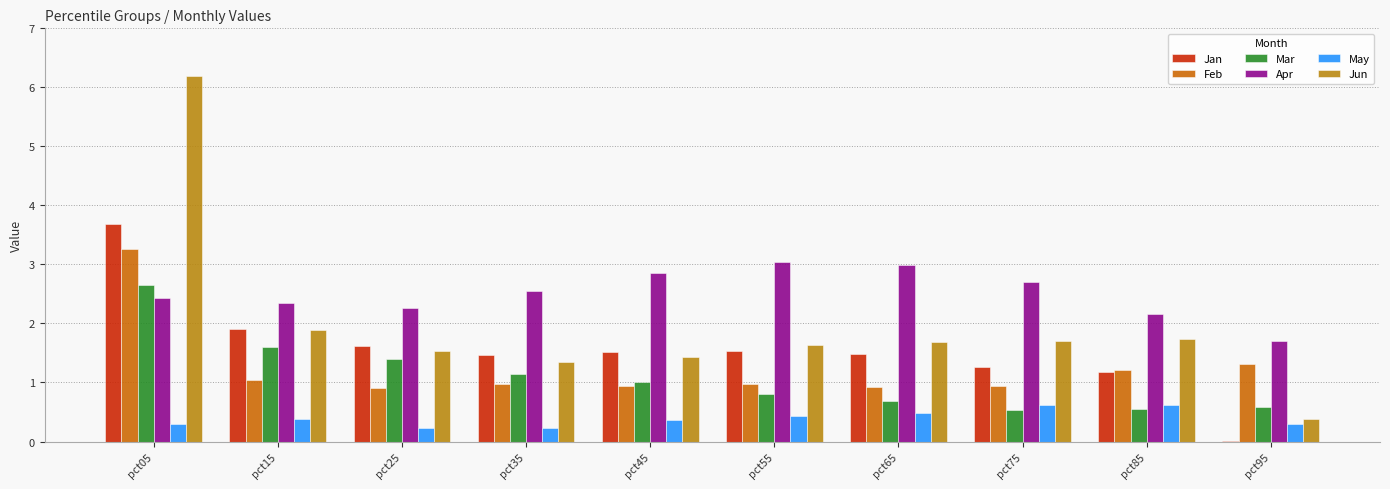

What is the sum of the Mar values at pct25 and pct75?

1.9